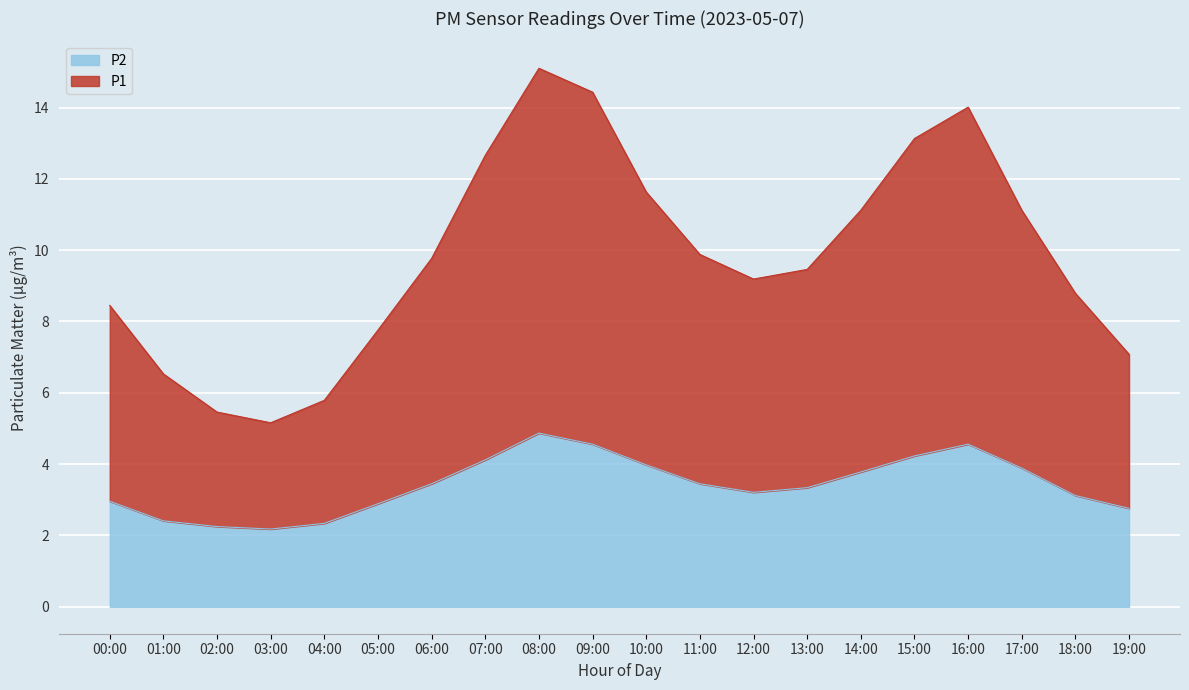

At which label does P2 reach its peak?

08:00